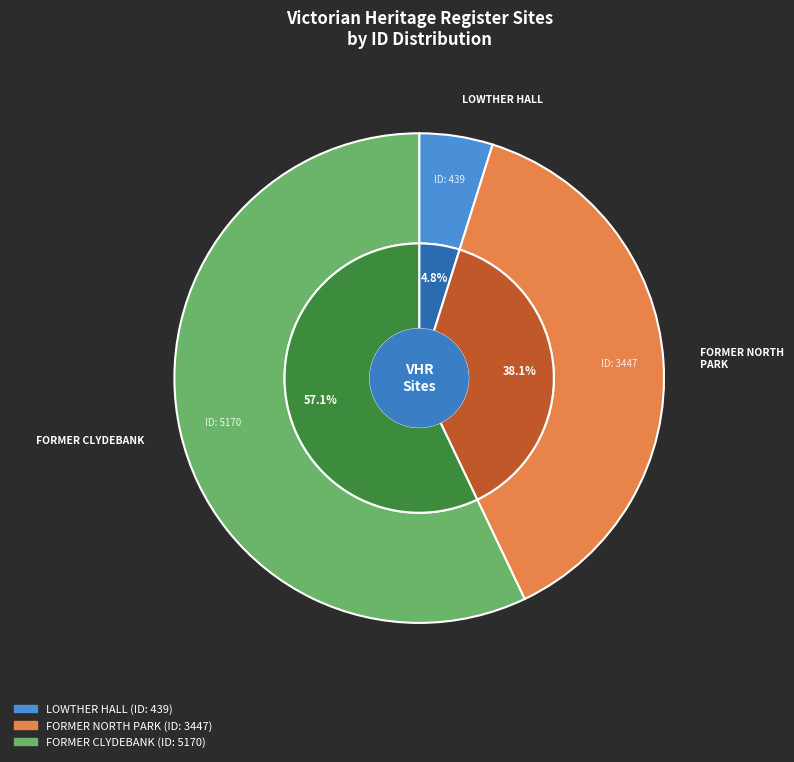

Count the number of slices in the pie.

3